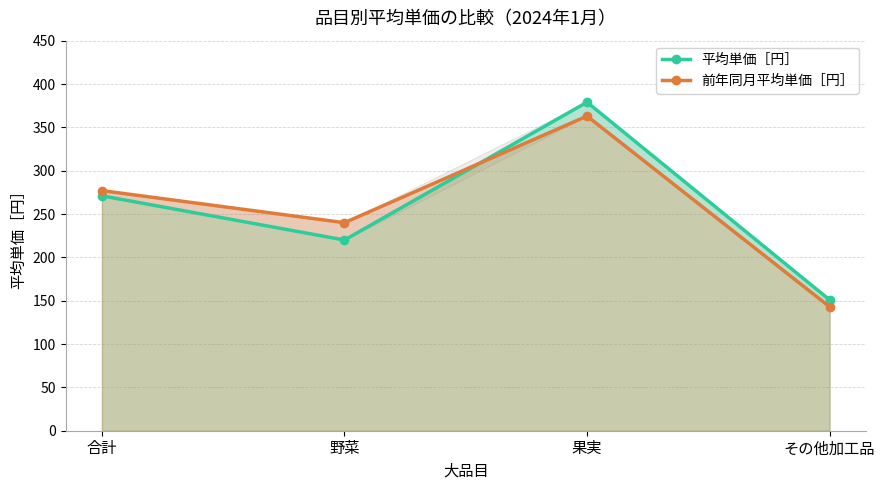

Which series changed the most between 合計 and 果実?

平均単価［円］